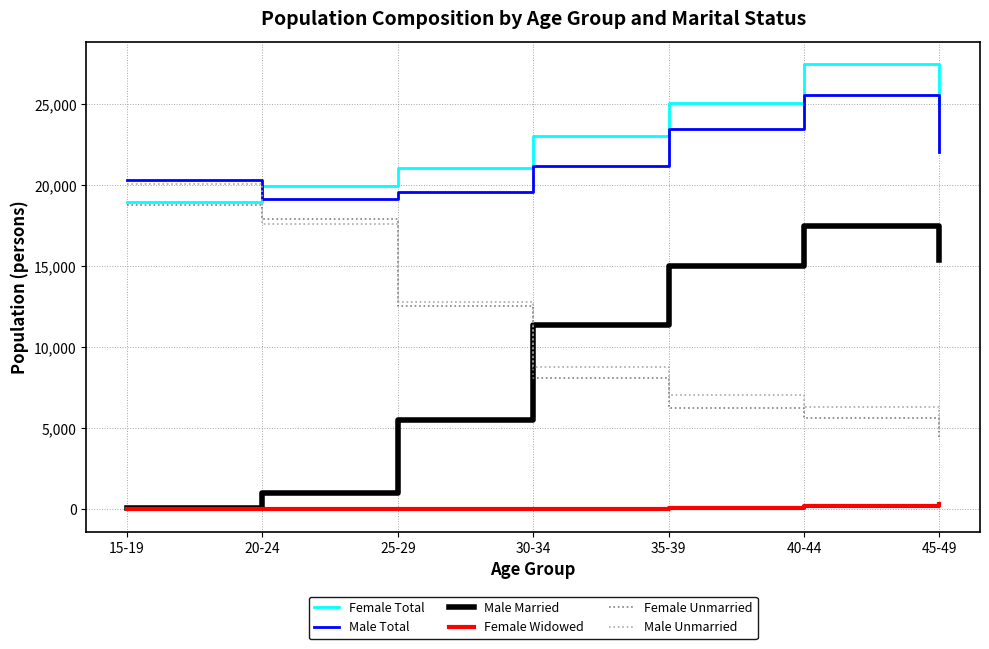

At which category is the sum across all series the highest?

40-44